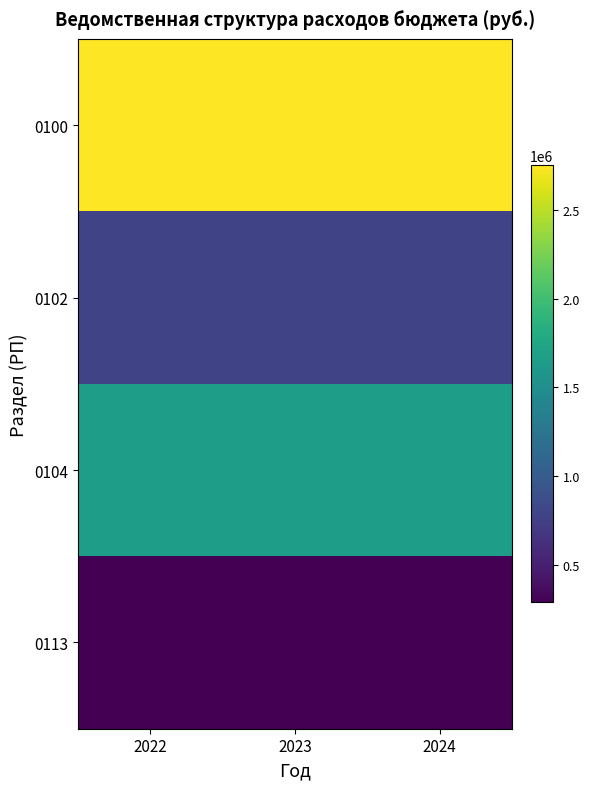

Which series has the largest total across all categories?

0100